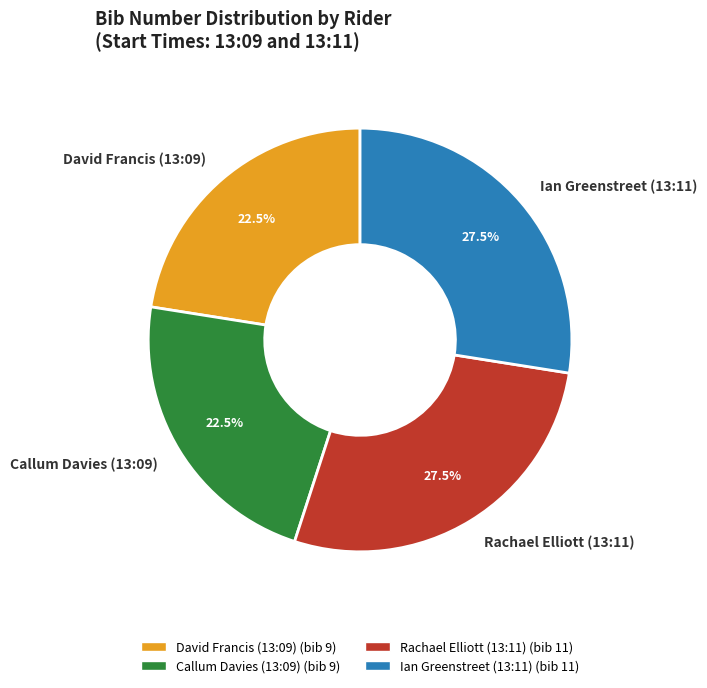

What is the total percentage of Rachael Elliott (13:11) and David Francis (13:09)?

50.0%